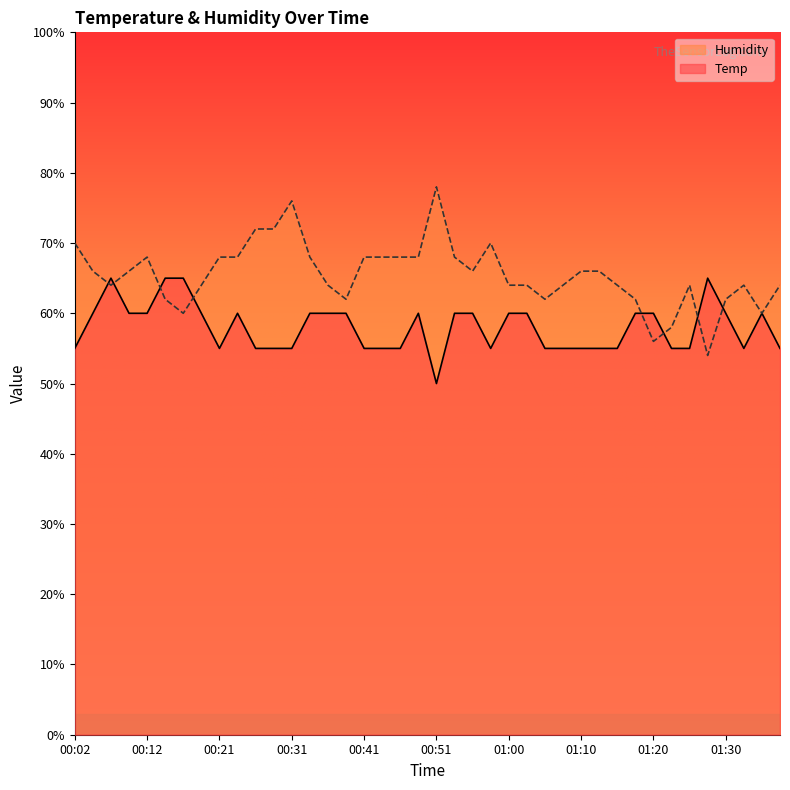

How many data points in Humidity are above 65?

20